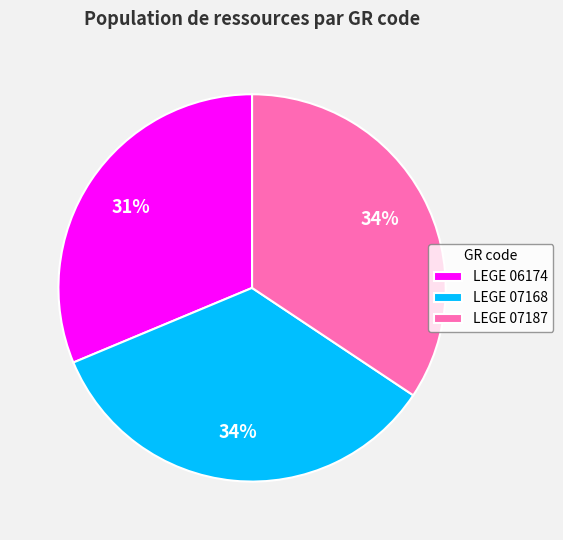

To the nearest percent, what is the combined percentage of LEGE 06174 and LEGE 07187?

66%